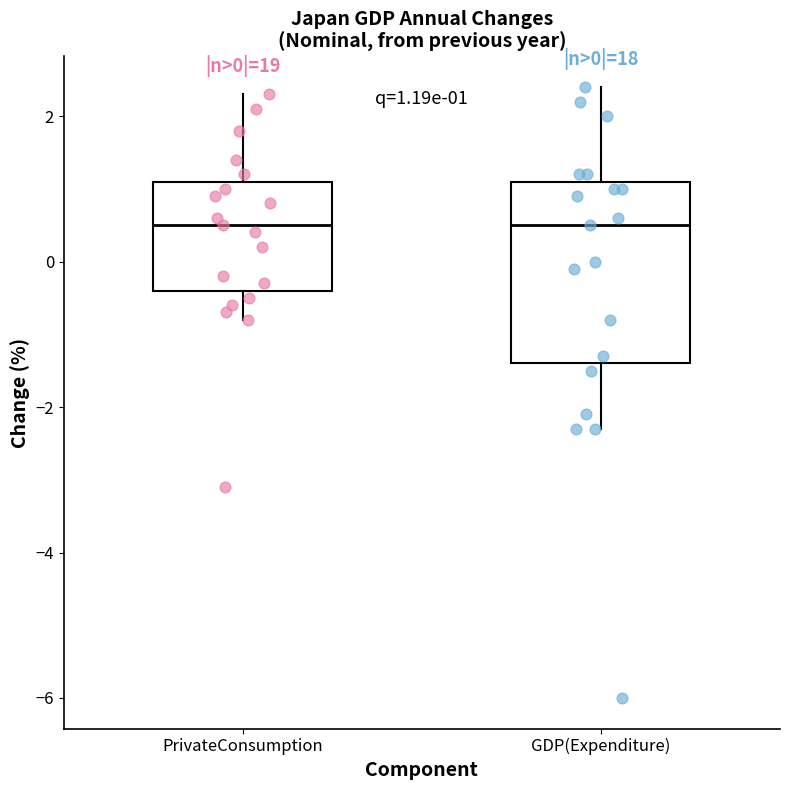

Which box is the tallest, from its lower edge to its upper edge?

GDP(Expenditure)